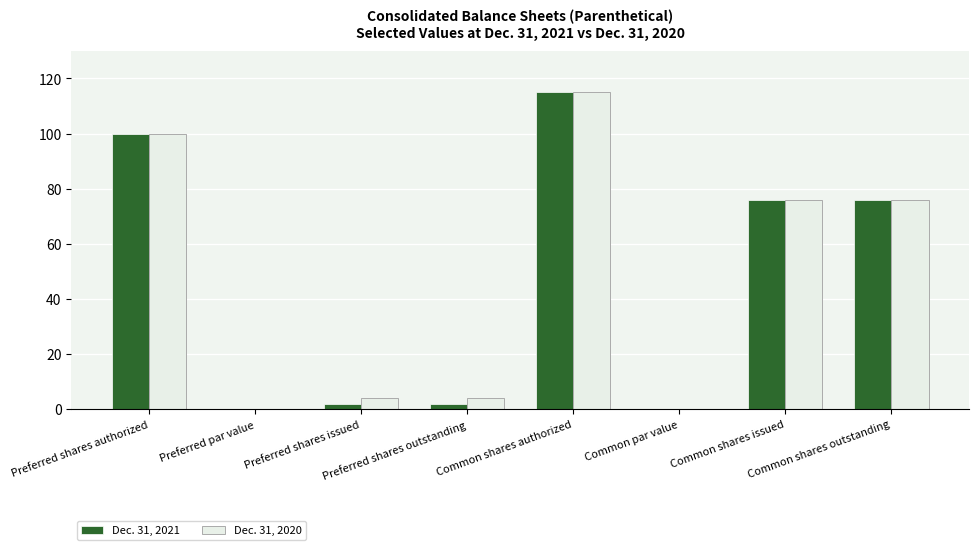

What are all the series names shown in the legend?

Dec. 31, 2021, Dec. 31, 2020